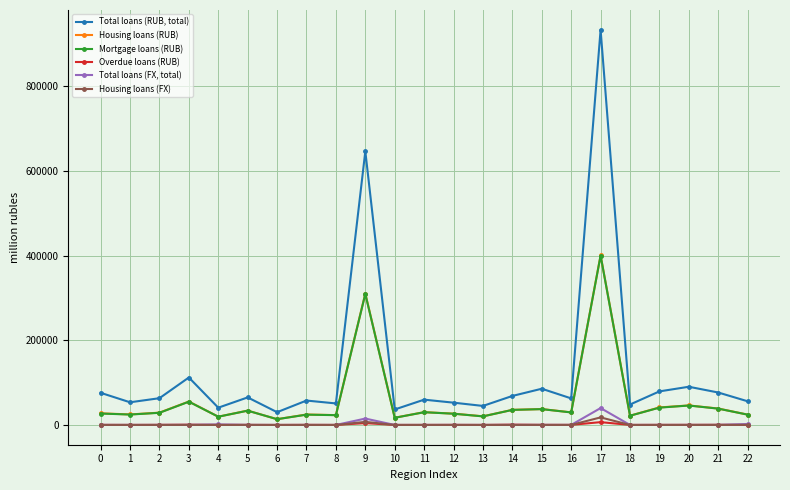

What is the average value of the Total loans (RUB, total) series?

125676